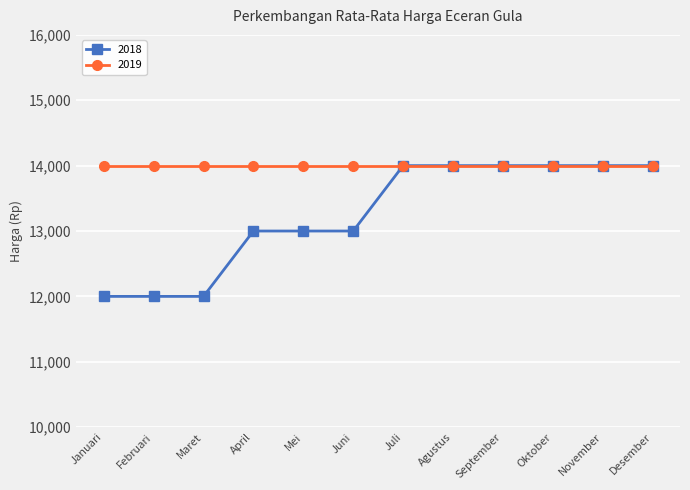

What is the label of the 1st point from the left?

Januari